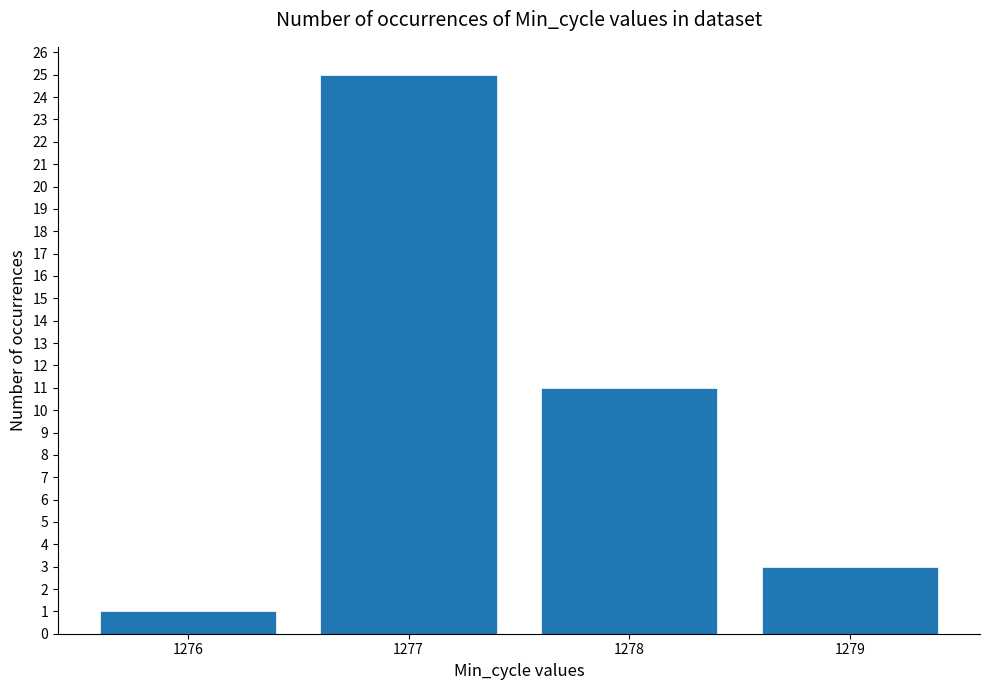

What is the value of the 3rd bar from the left?

11